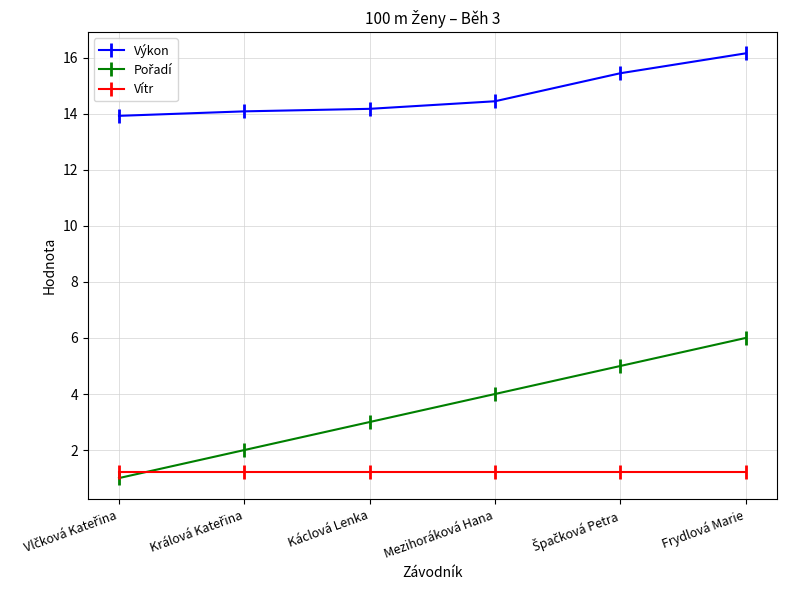

True or false: Výkon and Vítr cross at least once.

False